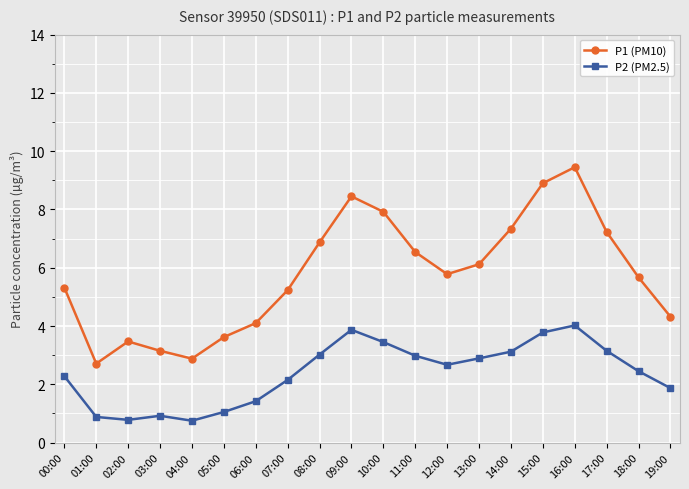

True or false: P2 (PM2.5) has a value of 2.2 at 06:00.

False